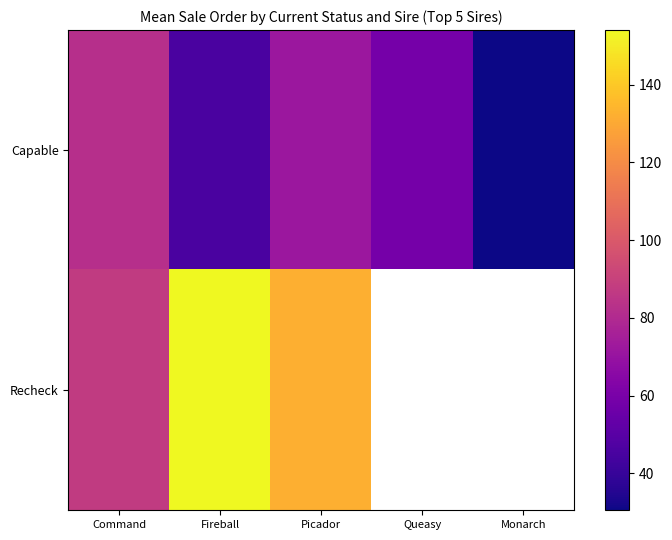

How many values in the Capable series are below 58?

2